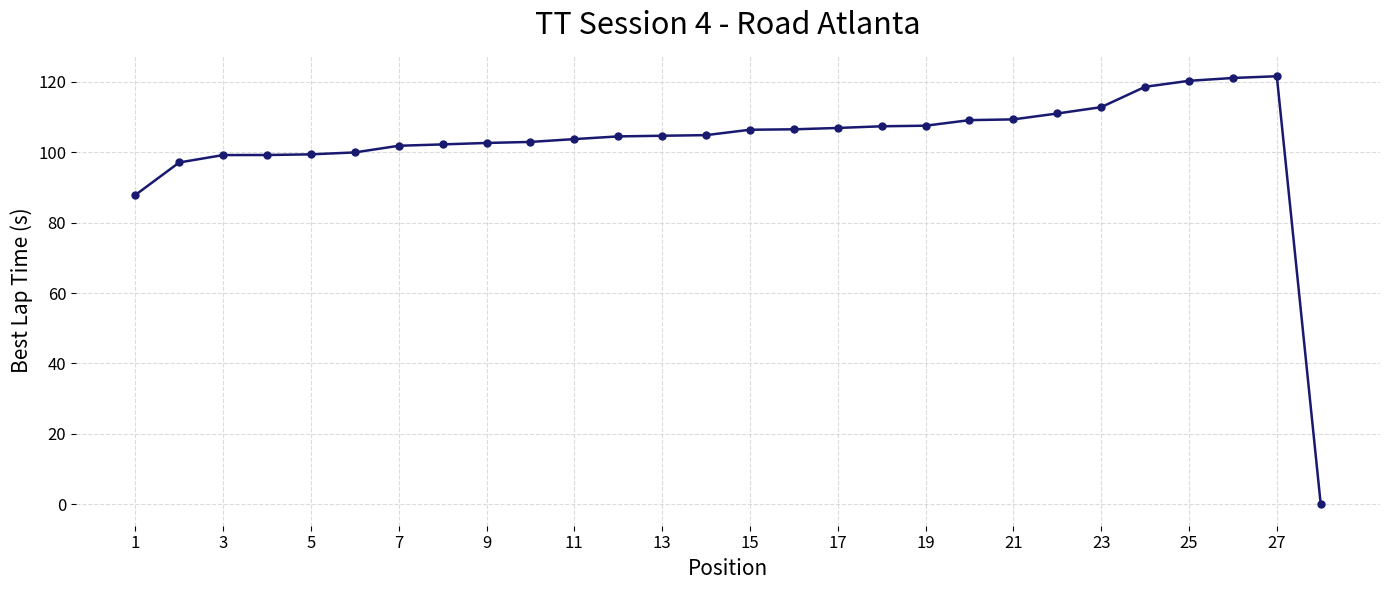

Count the number of data series in this chart.

1